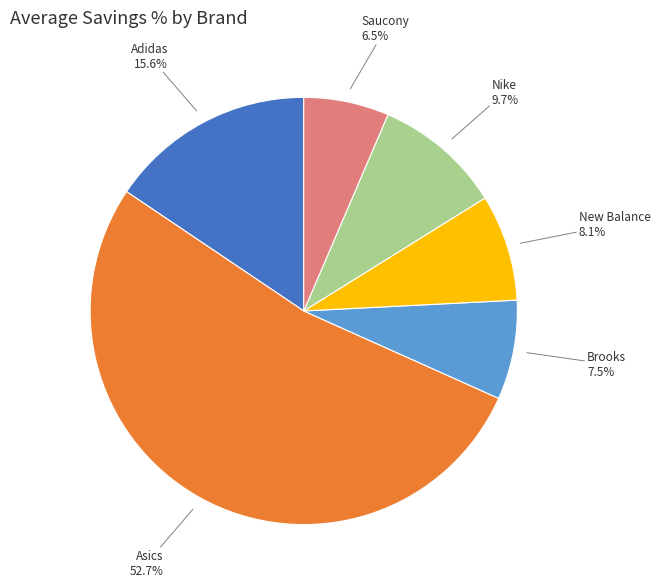

Is there a majority slice in this chart?

Yes